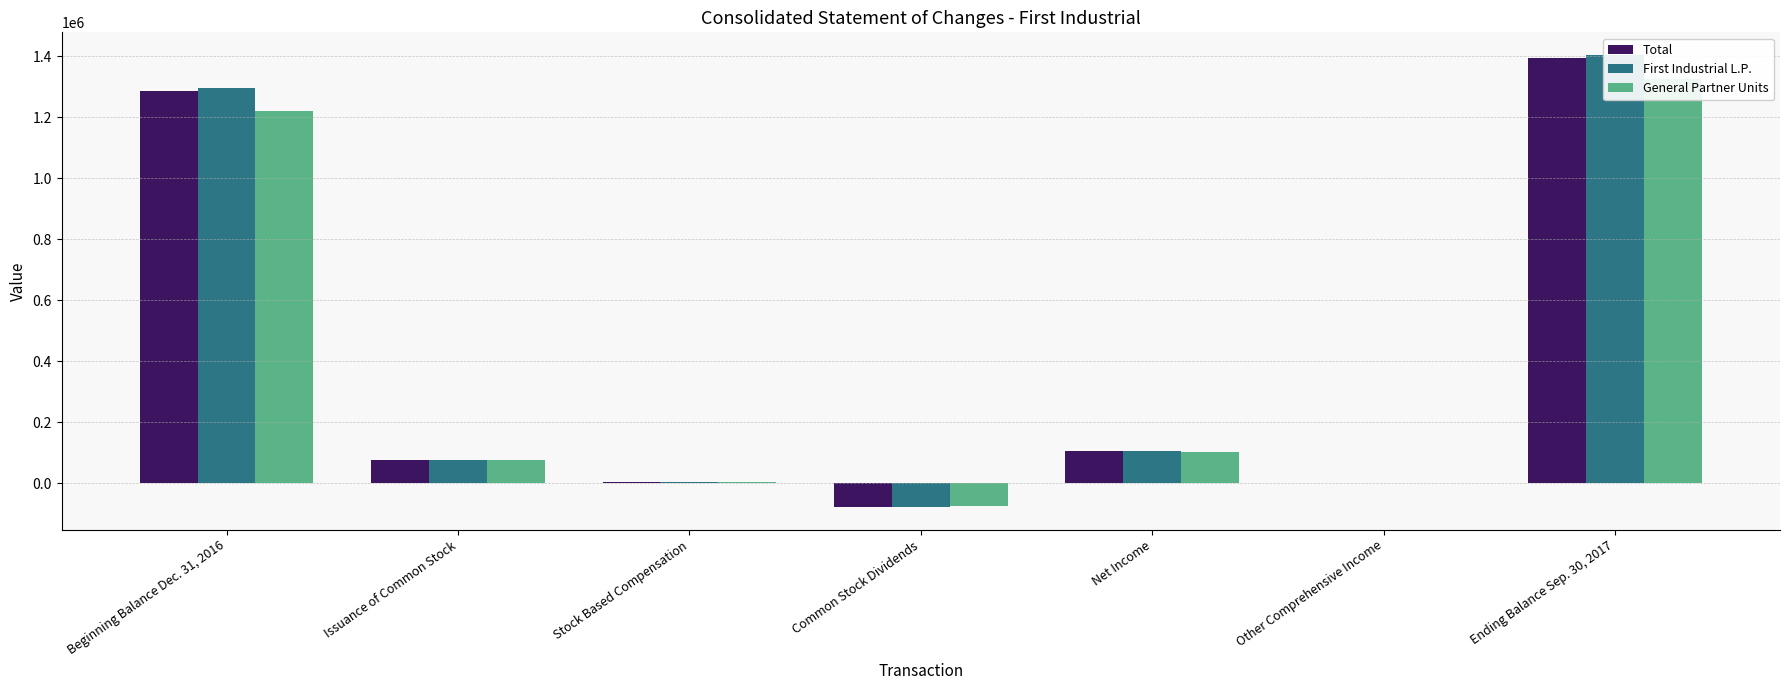

Reading left to right, what are all the values shown in this chart?

Total: 1284625	74661	4366	-77923	107000	1544	1394273
First Industrial L.P.: 1295063	74661	4366	-77923	107000	1544	1404456
General Partner Units: 1219755	74661	4366	-75379	103373	0	1326815